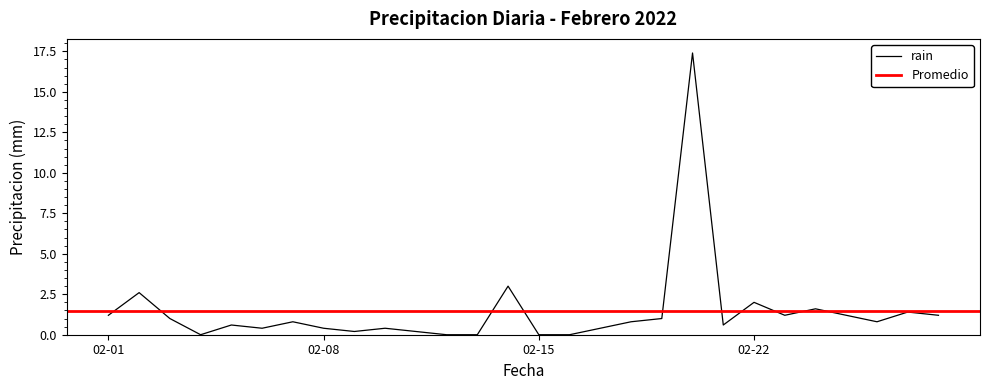

List the labels in order of value, smallest first.

2022-02-04, 2022-02-12, 2022-02-13, 2022-02-15, 2022-02-16, 2022-02-09, 2022-02-11, 2022-02-06, 2022-02-08, 2022-02-10, 2022-02-17, 2022-02-05, 2022-02-21, 2022-02-07, 2022-02-18, 2022-02-26, 2022-02-03, 2022-02-19, 2022-02-01, 2022-02-23, 2022-02-25, 2022-02-28, 2022-02-27, 2022-02-24, 2022-02-22, 2022-02-02, 2022-02-14, 2022-02-20